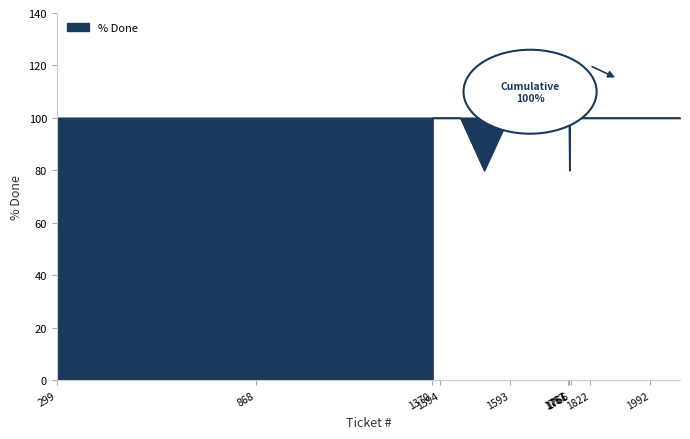

List the labels in order of value, largest first.

299, 325, 347, 362, 868, 1092, 1242, 1350, 1370, 1375, 1378, 1380, 1394, 1451, 1588, 1593, 1604, 1723, 1756, 1757, 1758, 1759, 1760, 1761, 1763, 1764, 1766, 1787, 1789, 1803, 1822, 1955, 1960, 1989, 1992, 2000, 2078, 1372, 1519, 1762